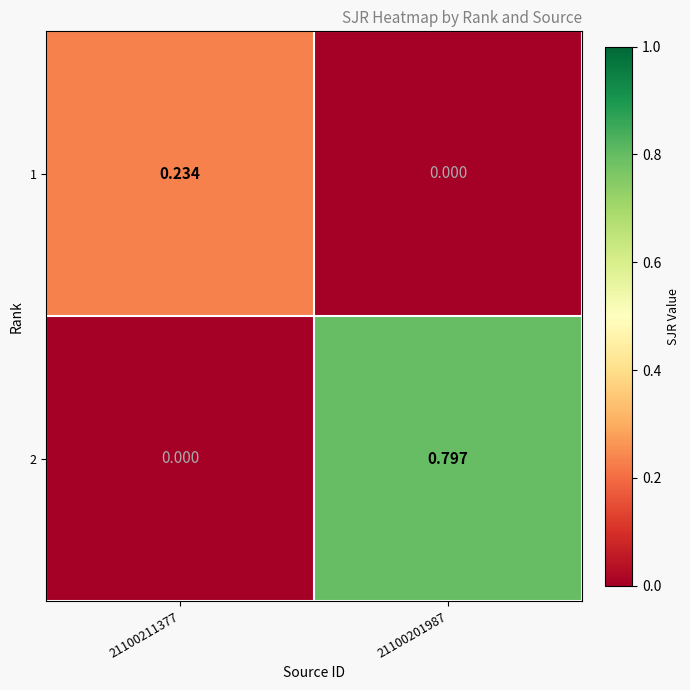

Is the value of 2 at 21100211377 greater than the value of 1 at 21100211377?

No